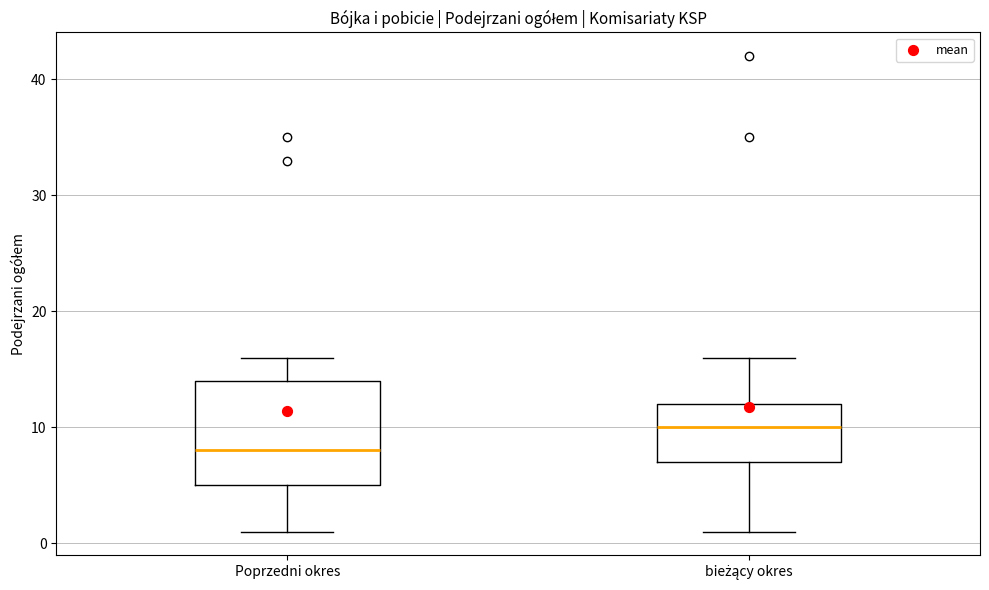

Comparing the boxes themselves (not the whiskers), which one is the tallest?

Poprzedni okres